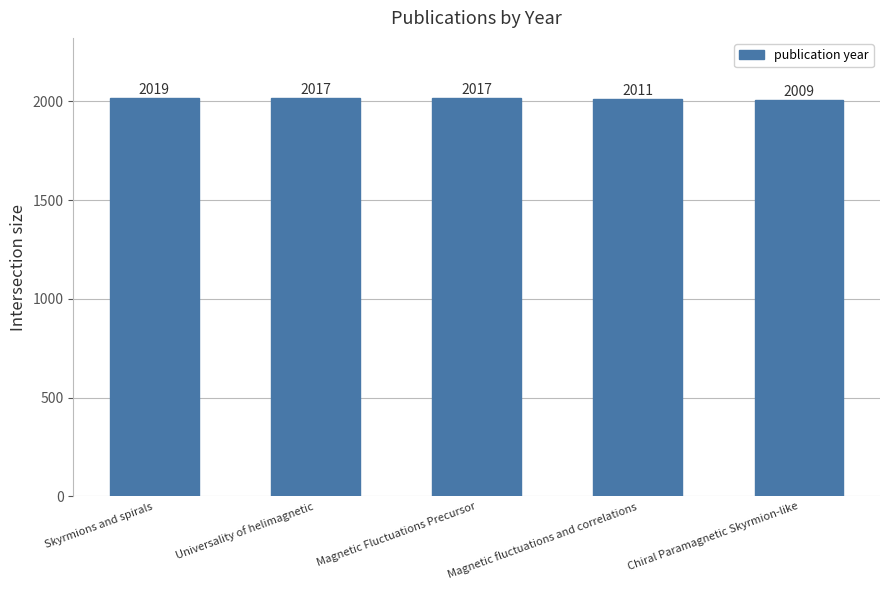

What is the approximate value at Magnetic fluctuations and correlations, to the nearest 5?

2010